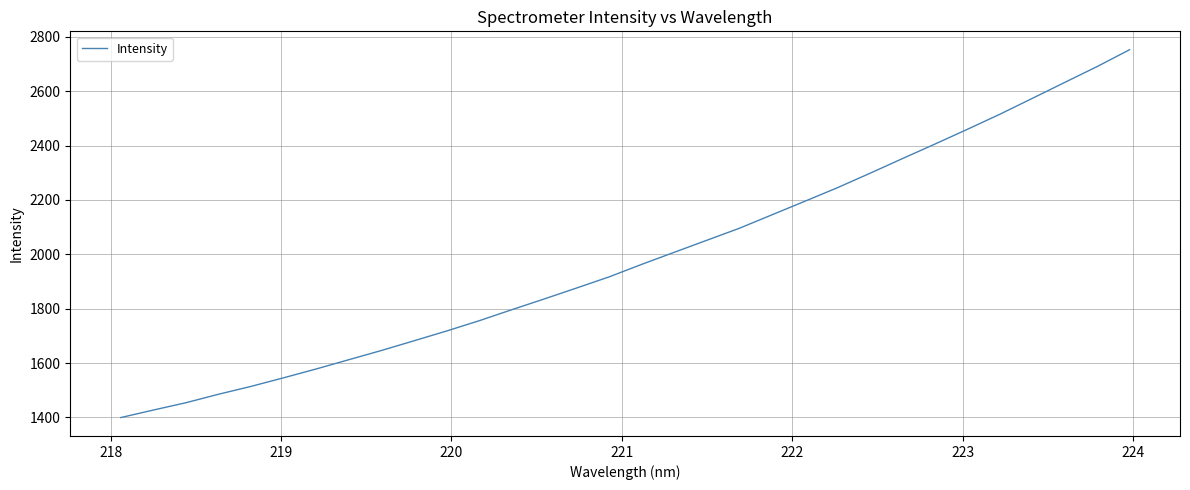

How many lines are shown in the chart?

1